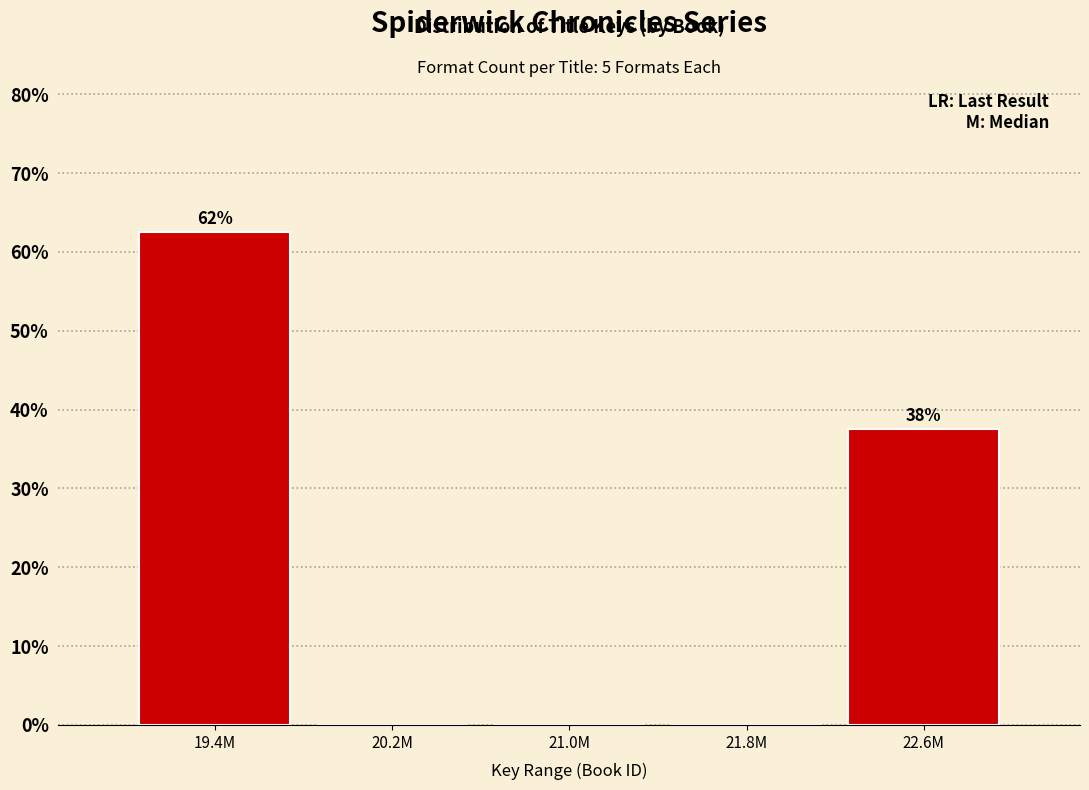

Reading right to left, transcribe all the data shown in this chart.

22.6M=37.5	21.8M=0.0	21.0M=0.0	20.2M=0.0	19.4M=62.5